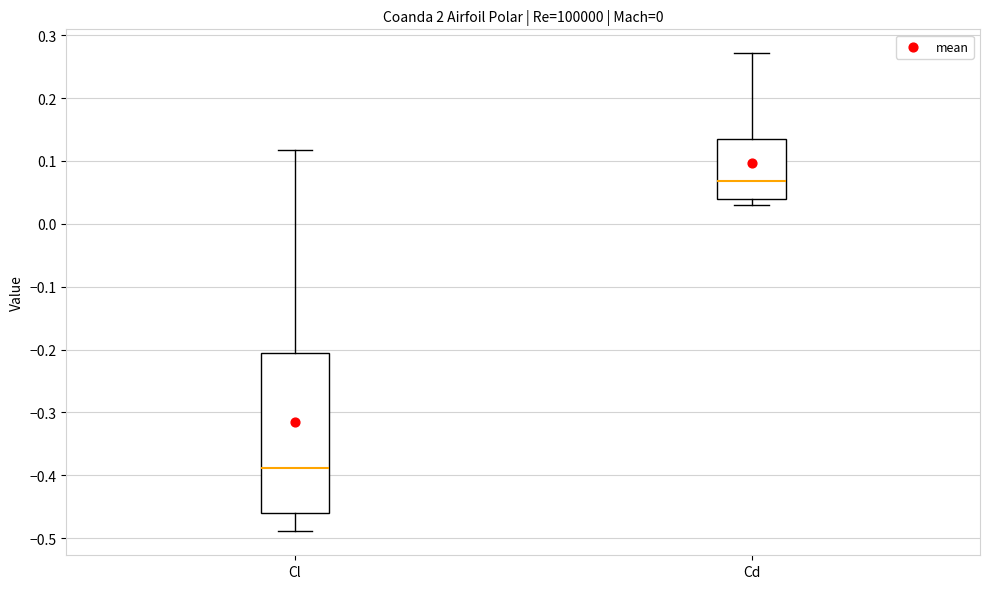

Reading left to right, read every box against the y-axis: the position of its median line, the range the box covers, and the ends of its whiskers. The values are not printed on the chart, so give them approximately, as read against the axis.

Cl: median -0.39, box -0.46 to -0.21, whiskers -0.49 to 0.12
Cd: median 0.07, box 0.04 to 0.13, whiskers 0.03 to 0.27